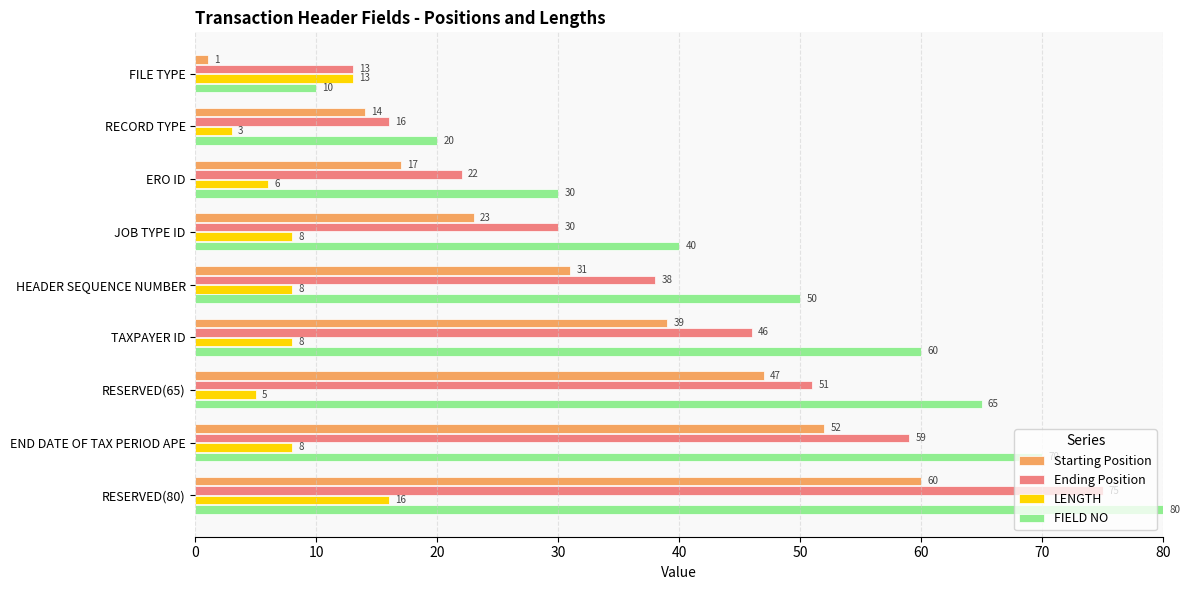

List the series in order of their peak value, lowest first.

LENGTH, Starting Position, Ending Position, FIELD NO